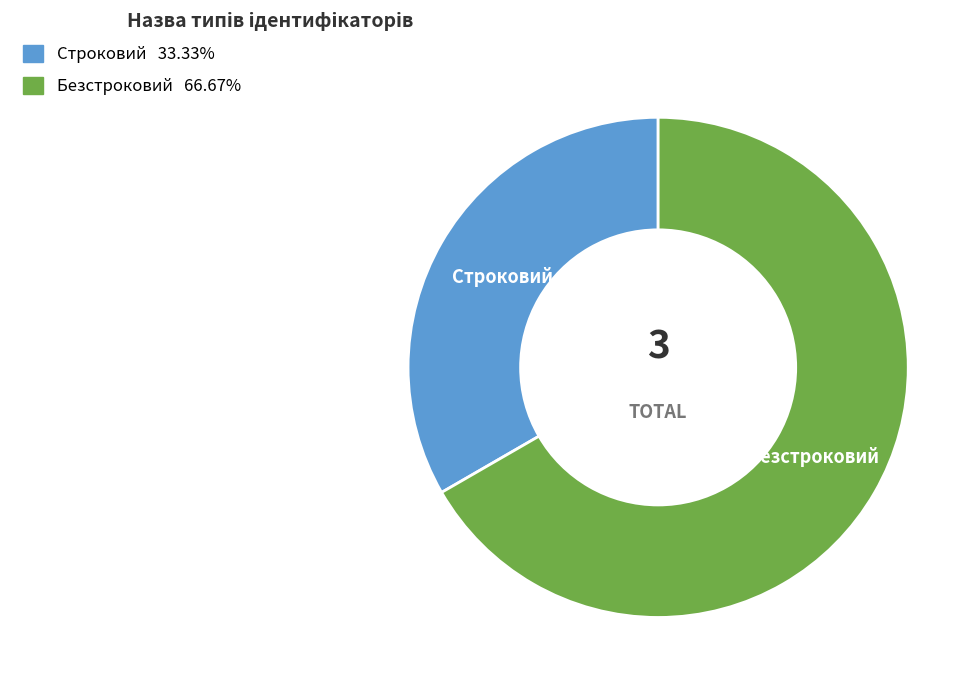

Which category has the biggest portion of the pie?

Безстроковий